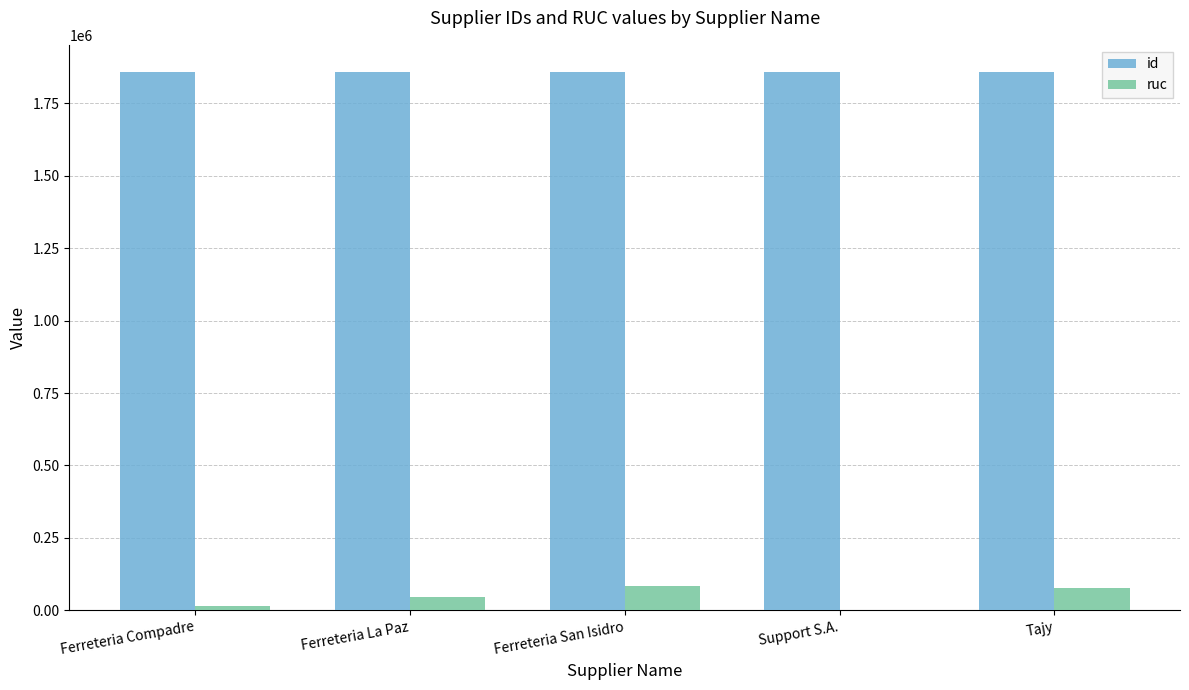

Which series has the largest total across all categories?

id